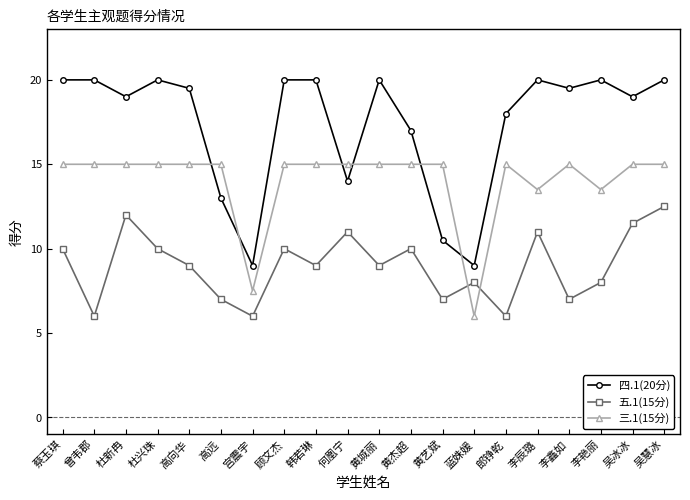

What are all the series names shown in the legend?

四.1(20分), 五.1(15分), 三.1(15分)